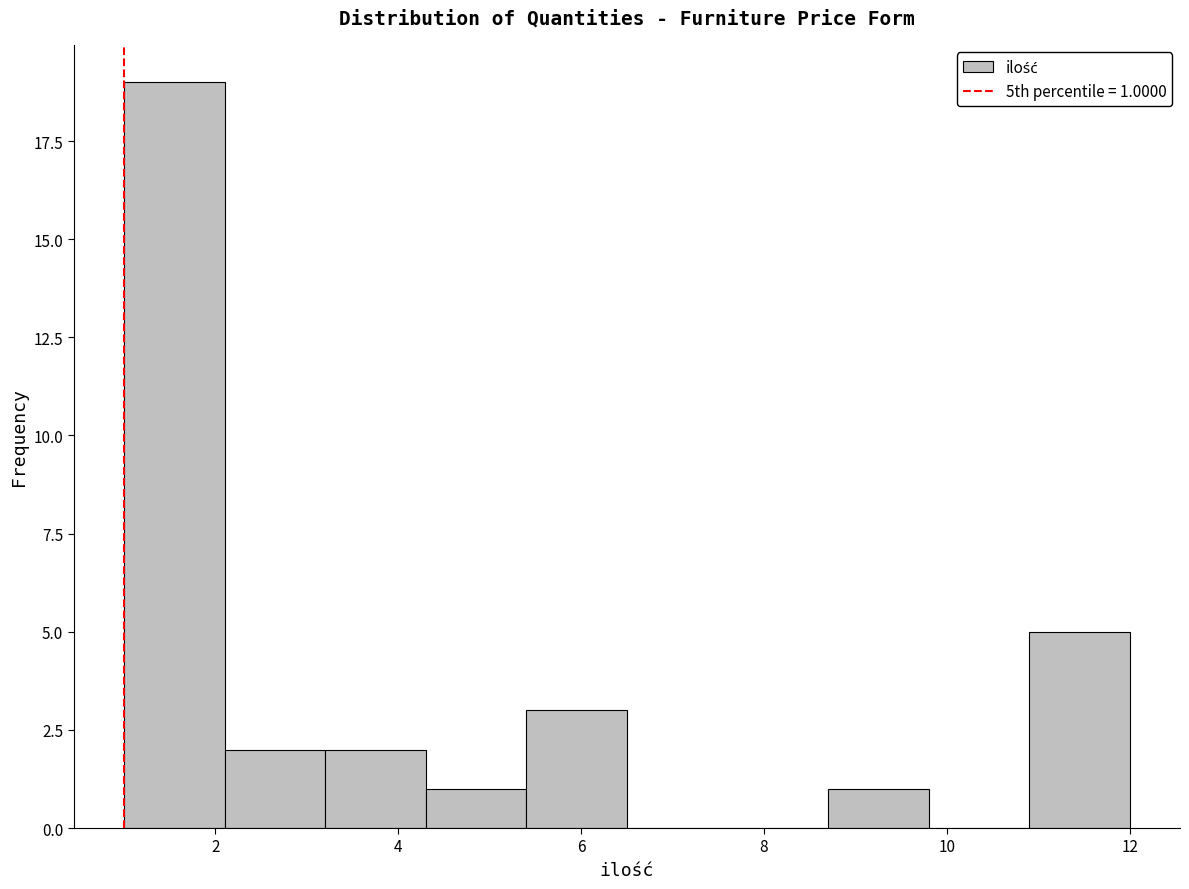

Over which range of the x-axis is the bar tallest?

1.0 to 2.1